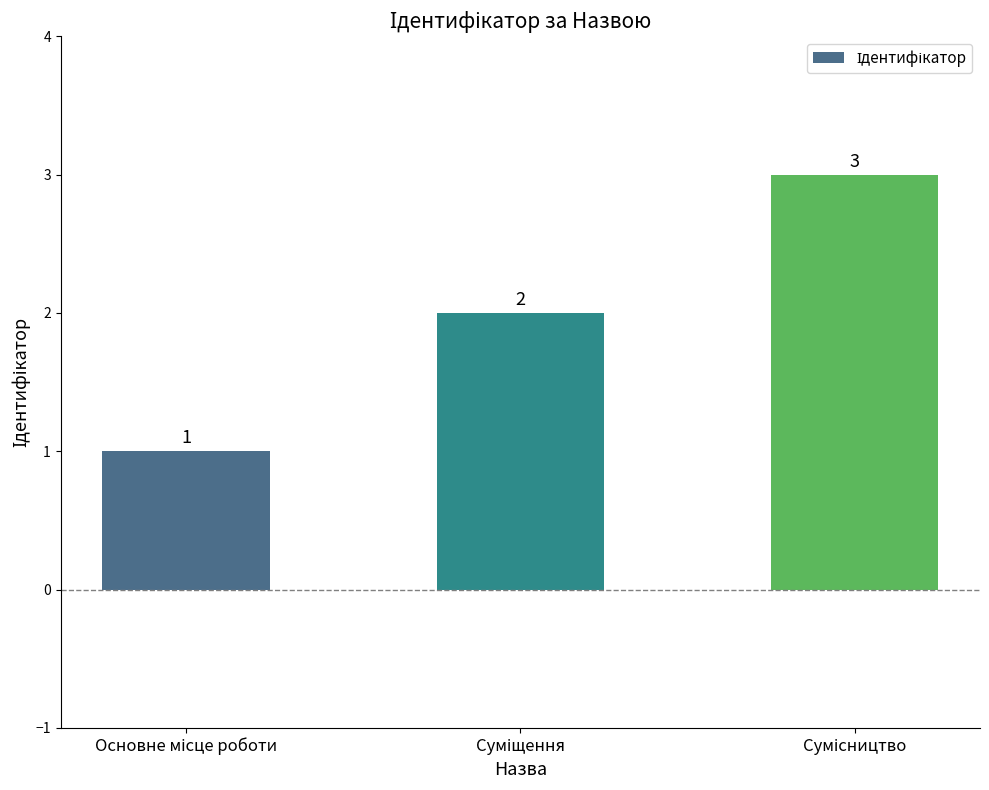

How many values are between 1 and 3?

3